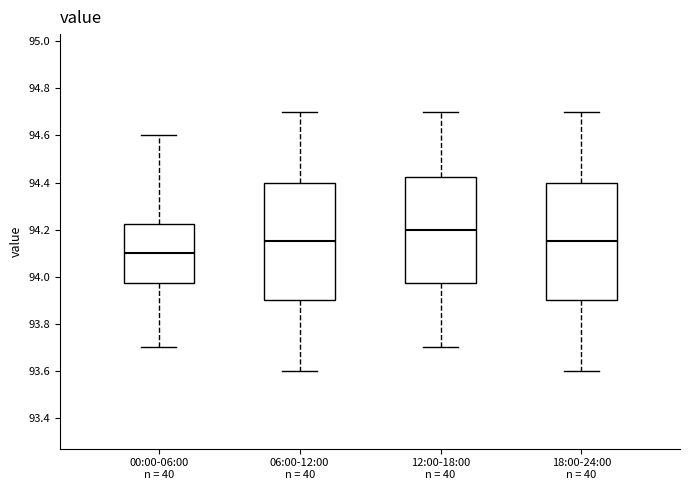

Where does the lower whisker of the box for 18:00-24:00 n = 40 end on the y-axis? The values are not printed on the chart, so give them approximately, as read against the axis.

93.60